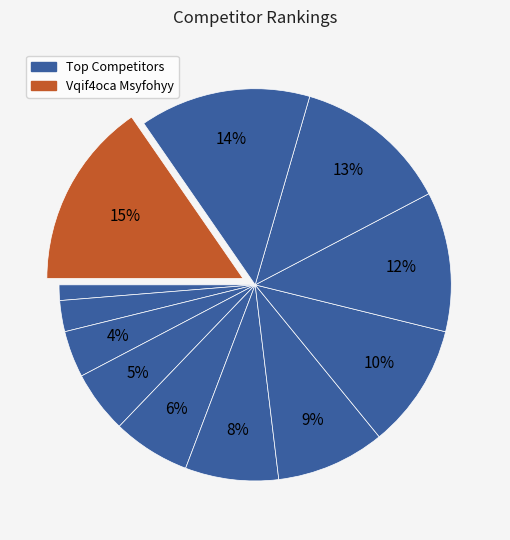

Which slice is the largest?

Vqif4oca Msyfohyy